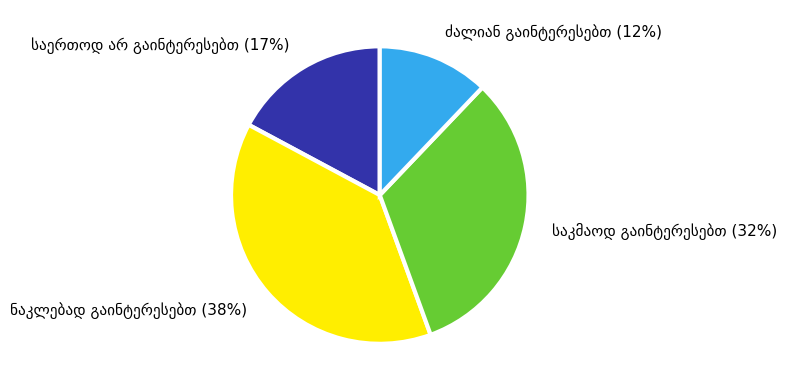

To the nearest percent, what is the average slice percentage?

25%